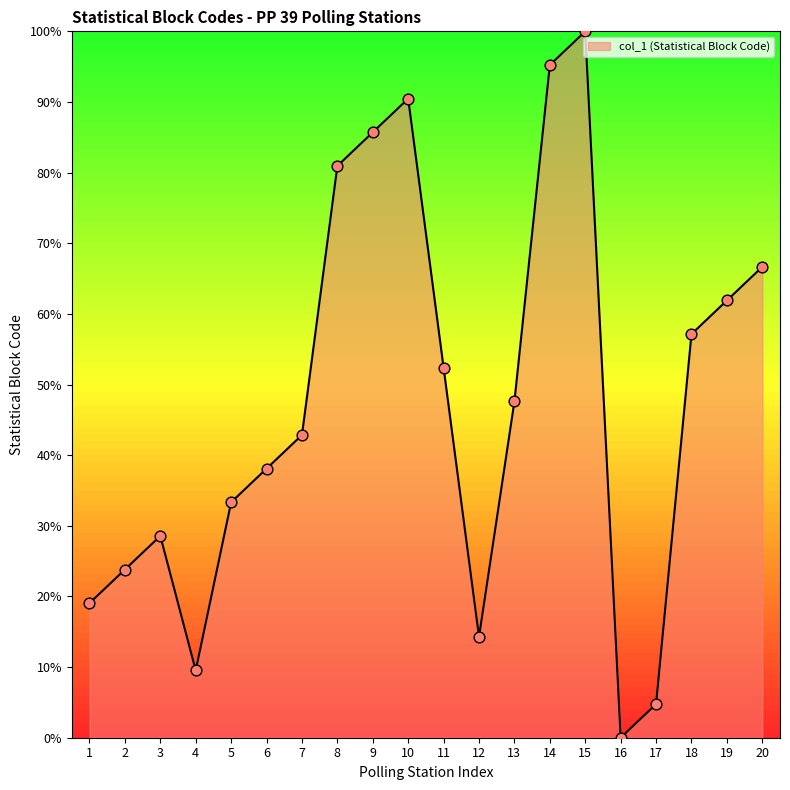

What is the change in value from 9 to 13?

-38.1